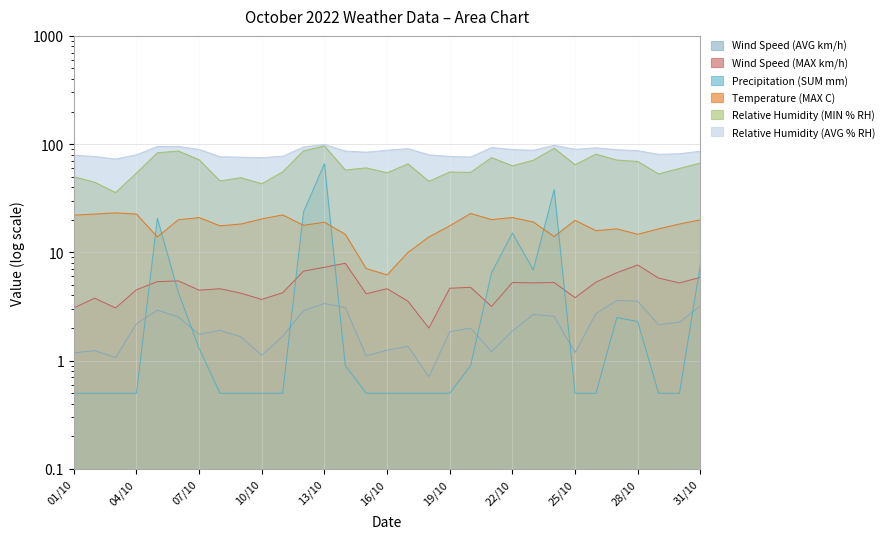

Where does the Relative Humidity (MIN % RH) series first go above 60?

05/10